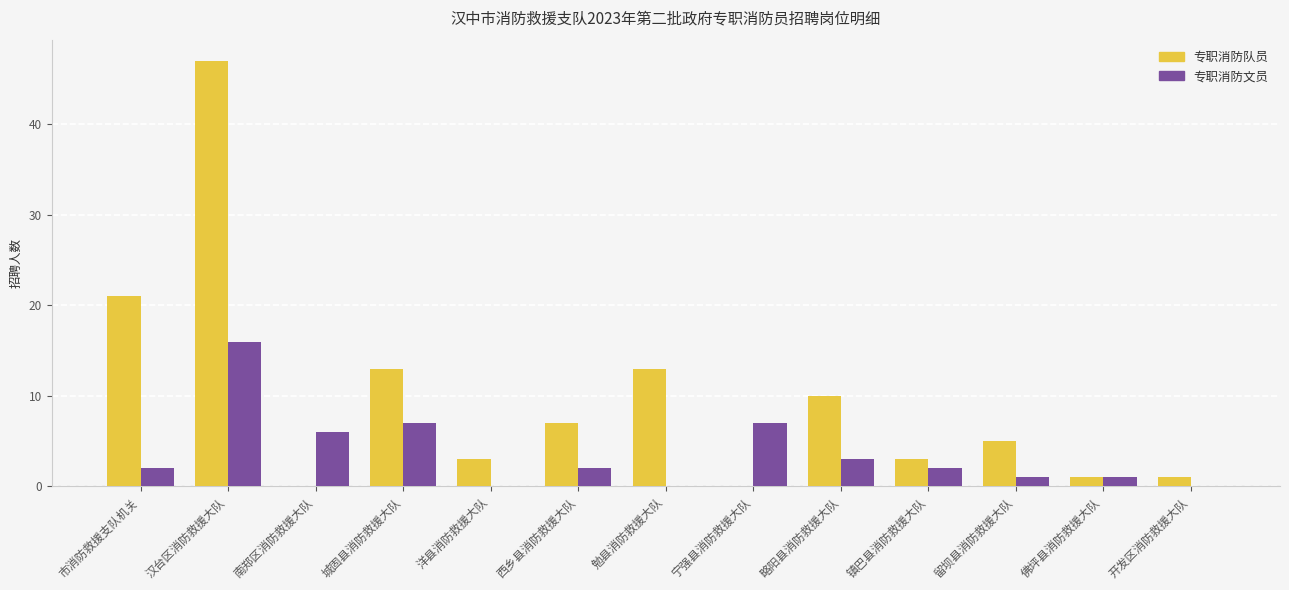

What is the average value of the 专职消防队员 series?

10